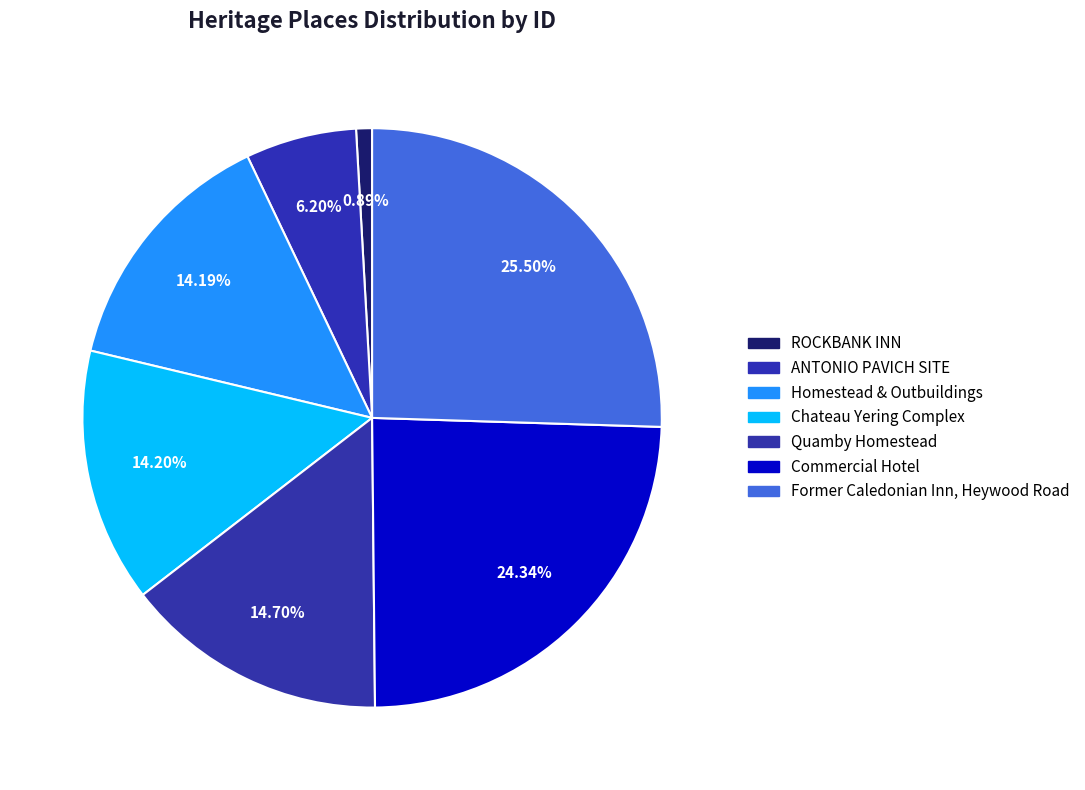

How many segments does this pie chart have?

7